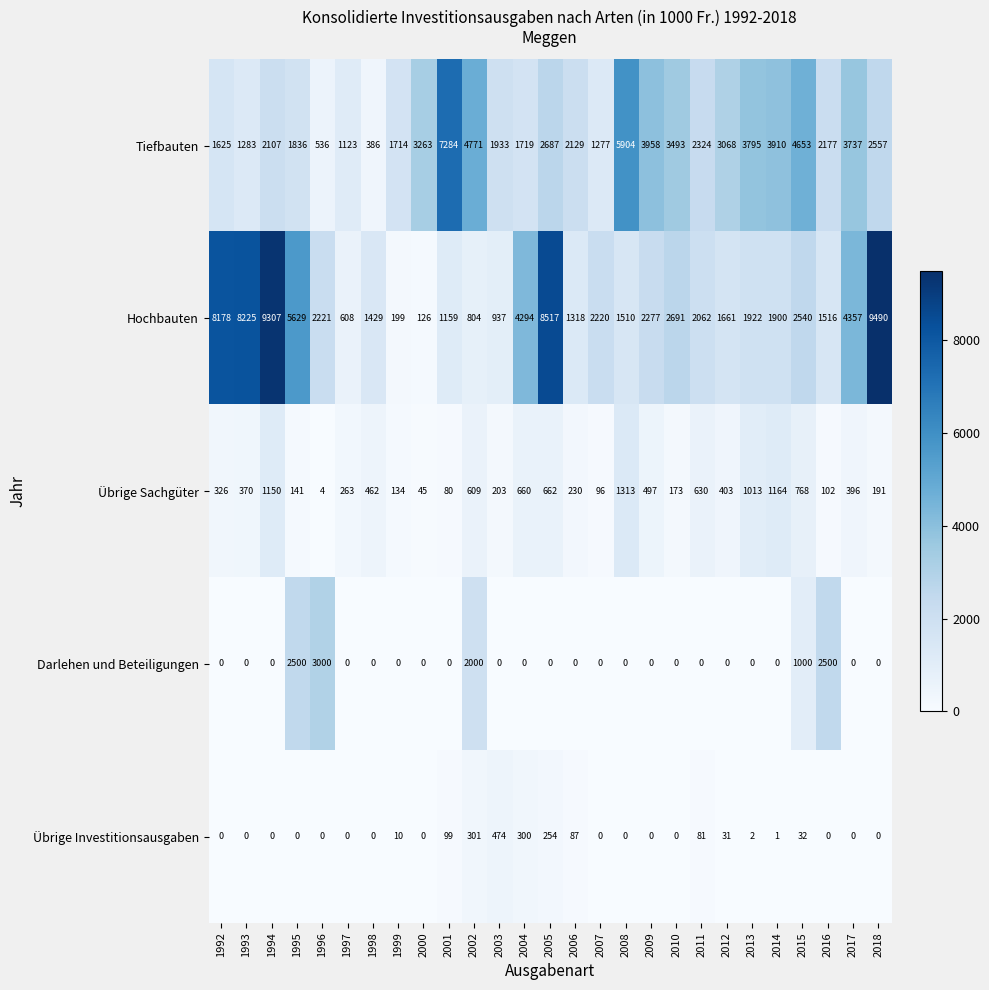

The value of Darlehen und Beteiligungen at 2016 is 3415. True or false?

False